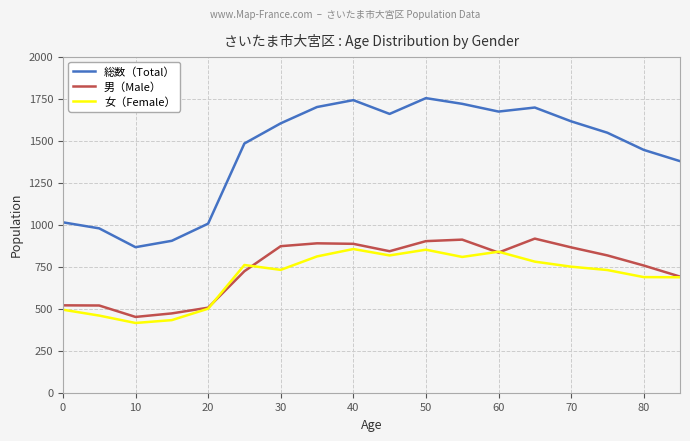

What is the lowest value of the 男（Male） series?

451